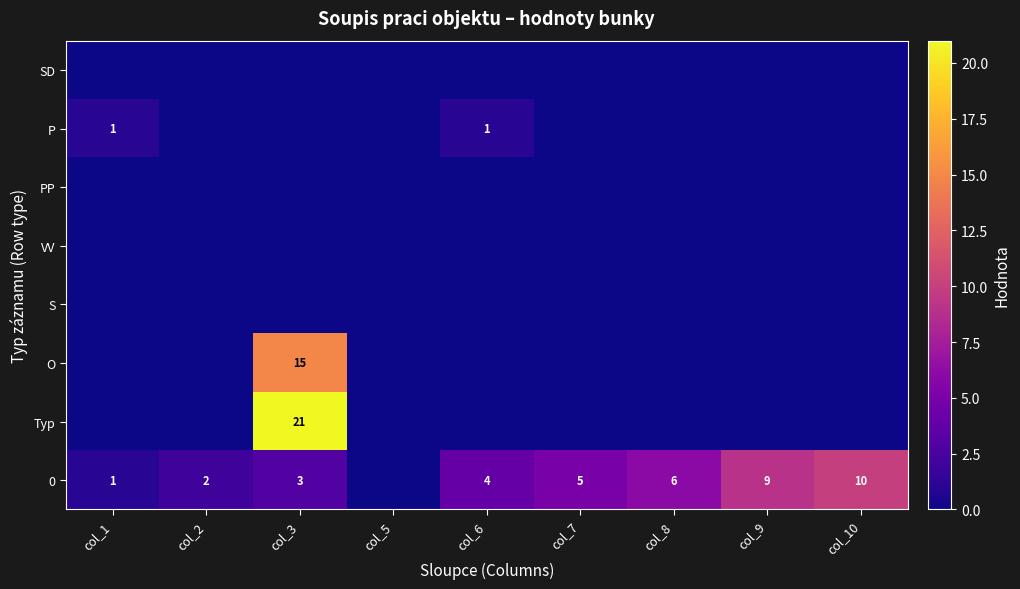

Is it true that O equals 15 at col_3?

True